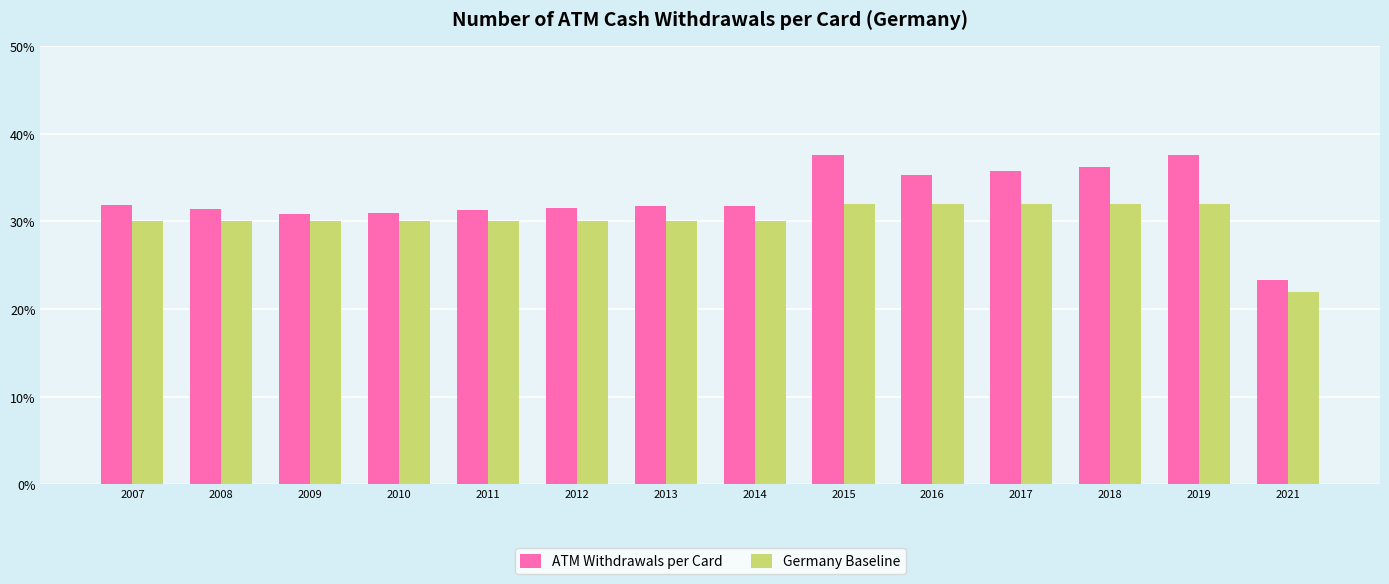

Between 2017 and 2012, which is larger?

2017